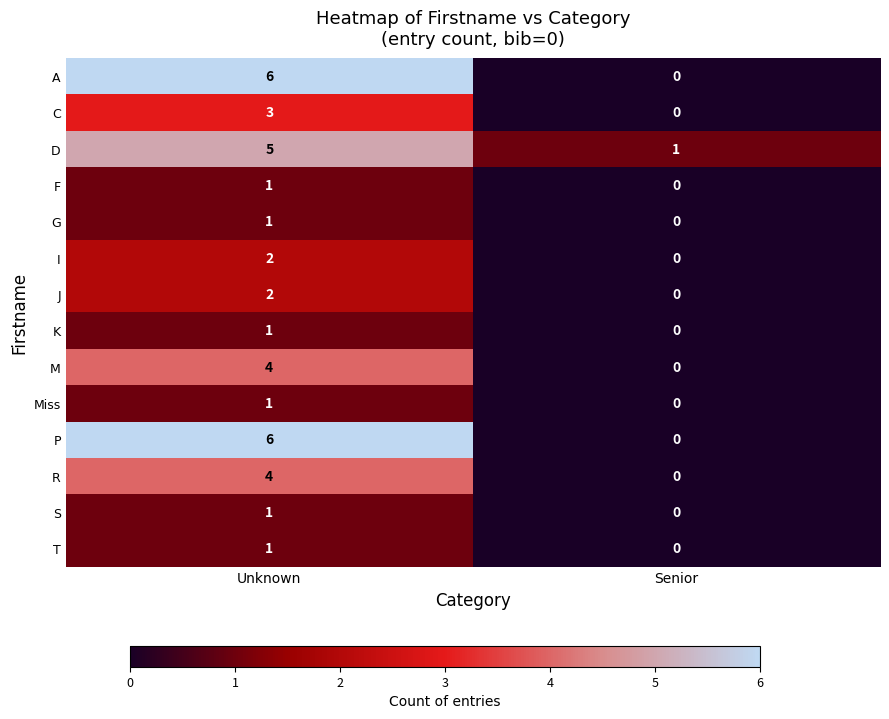

What is the difference between the maximum and minimum values in the C series?

3